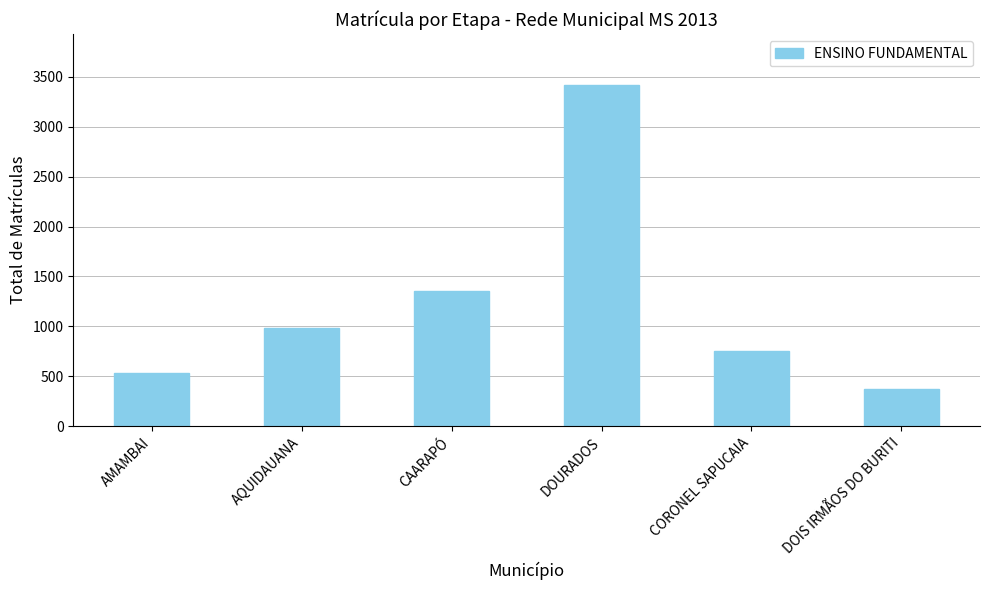

List the labels in order of value, largest first.

DOURADOS, CAARAPÓ, AQUIDAUANA, CORONEL SAPUCAIA, AMAMBAI, DOIS IRMÃOS DO BURITI